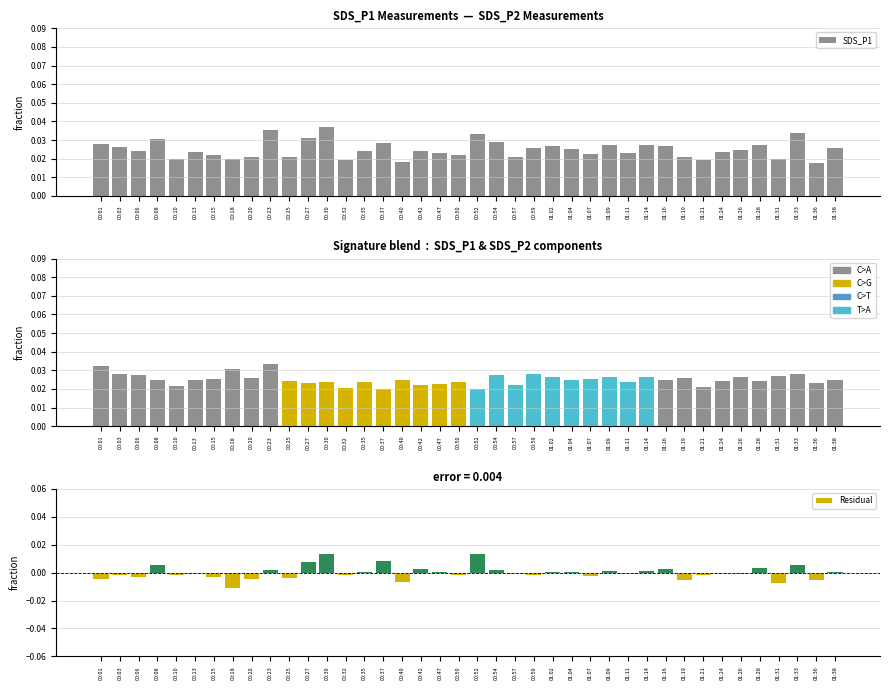

What is the label of the 32nd bar from the left?

01:19